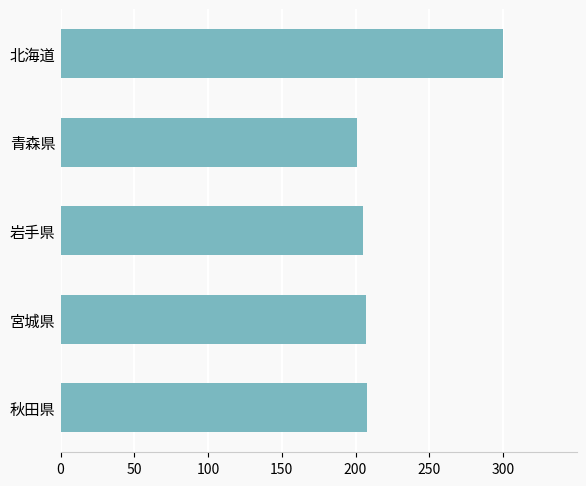

What is the average value?

224